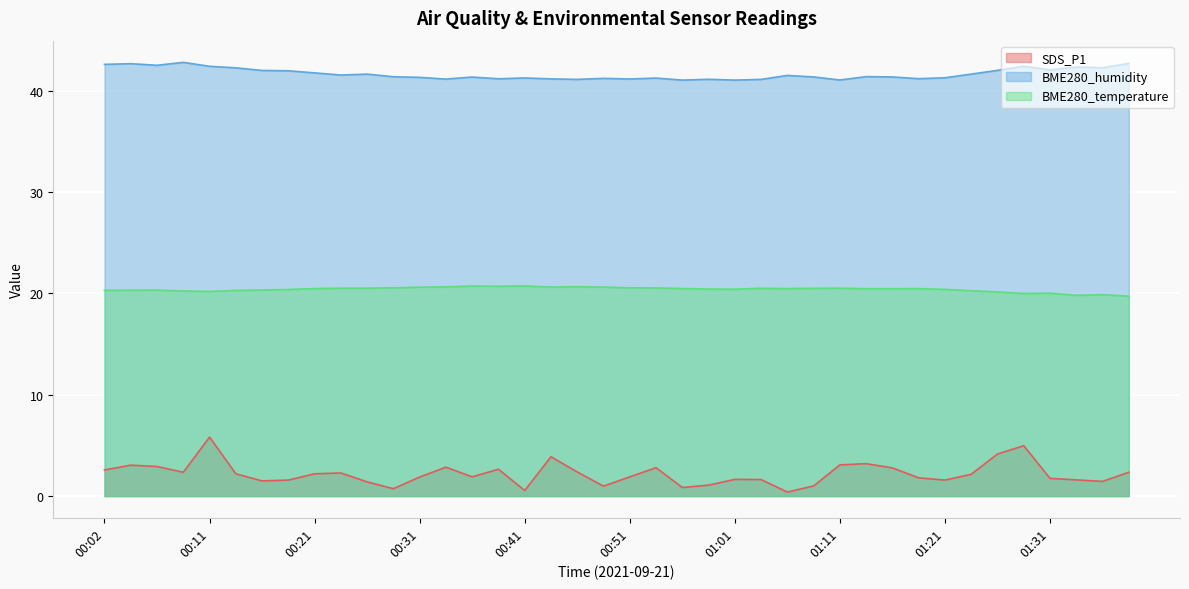

At which category does the chart reach its peak across all series?

00:09